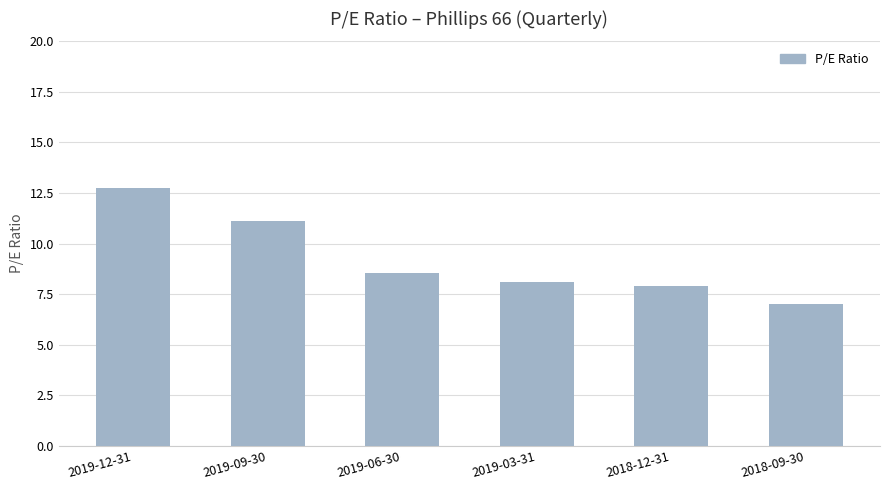

List the labels in order of value, smallest first.

2018-09-30, 2018-12-31, 2019-03-31, 2019-06-30, 2019-09-30, 2019-12-31